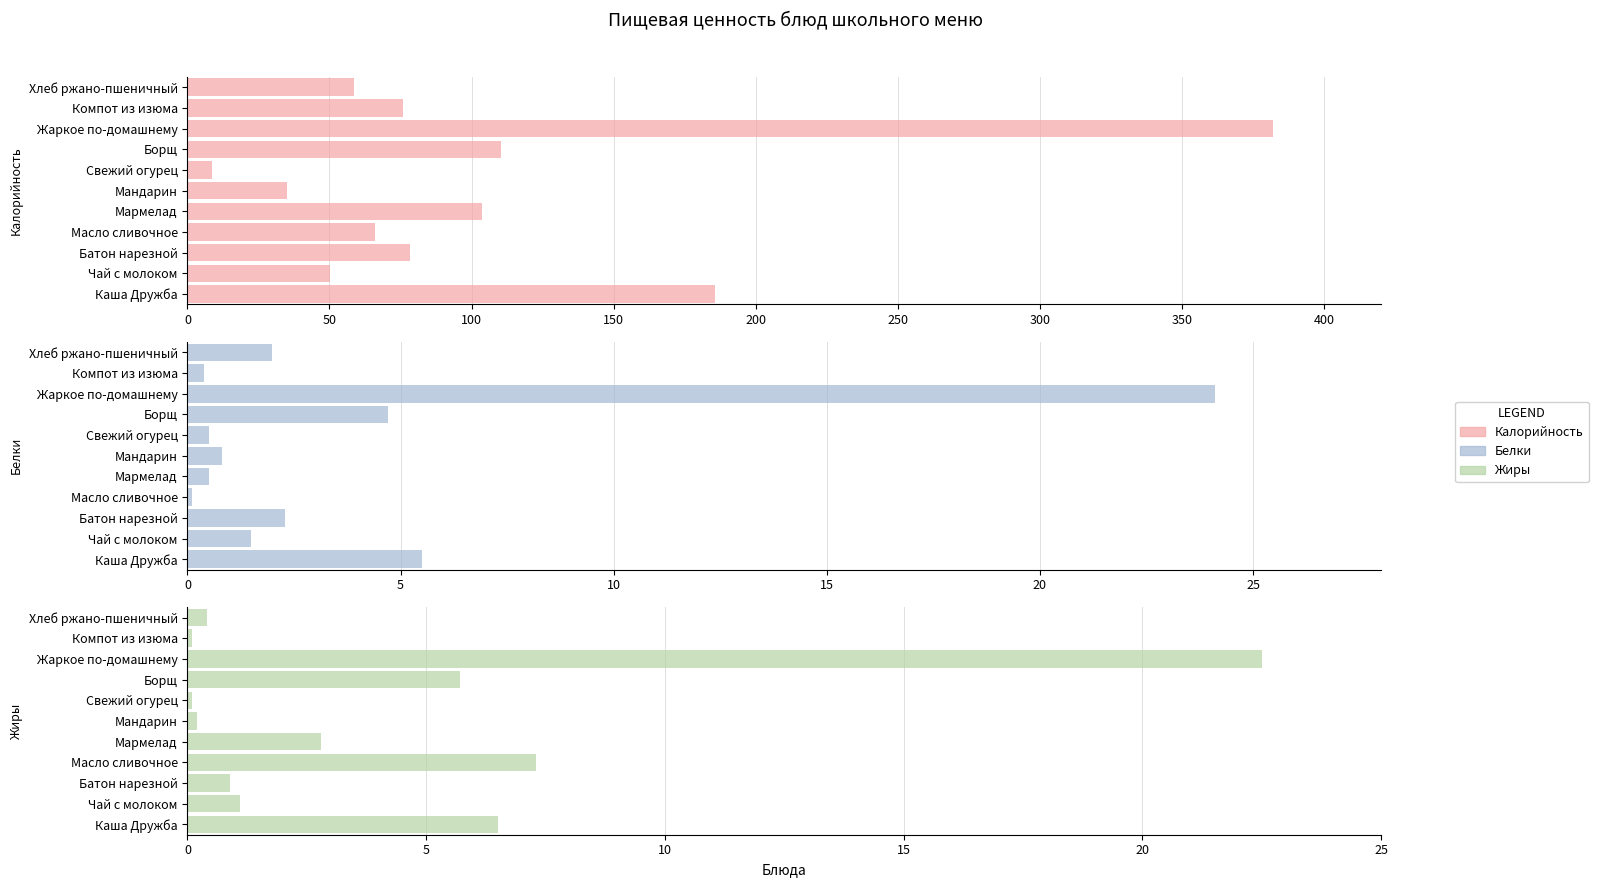

What is the sum of all Жиры values?

47.6